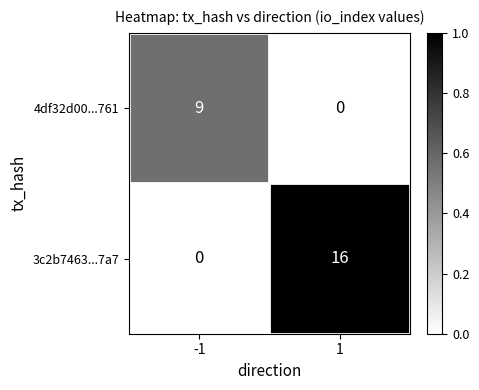

Reading left to right, list all the values displayed in this chart.

4df32d00...761: -1=9	1=0
3c2b7463...7a7: -1=0	1=16